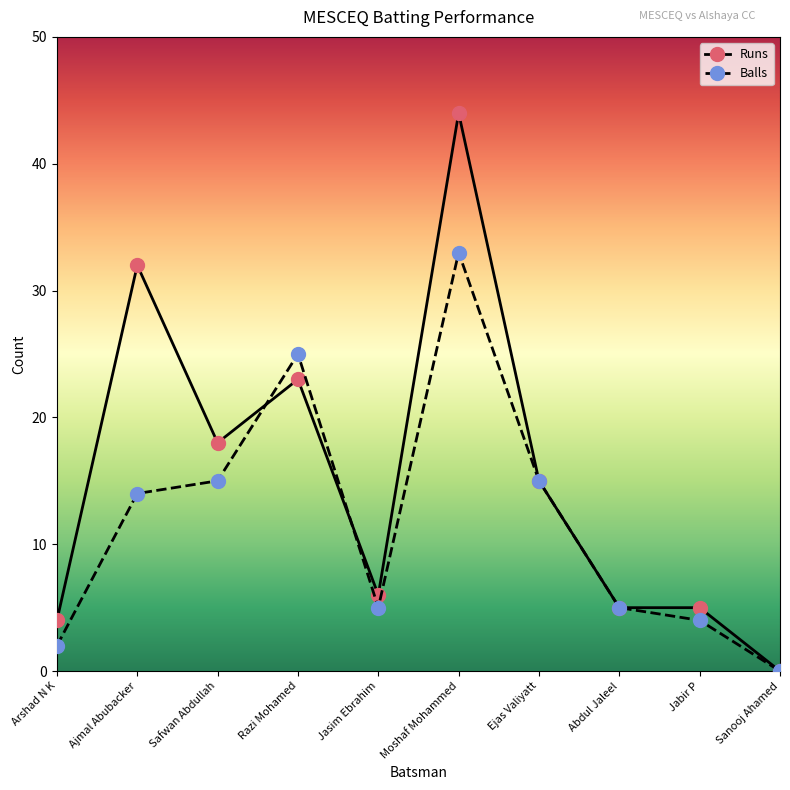

What are all the series names shown in the legend?

Runs, Balls